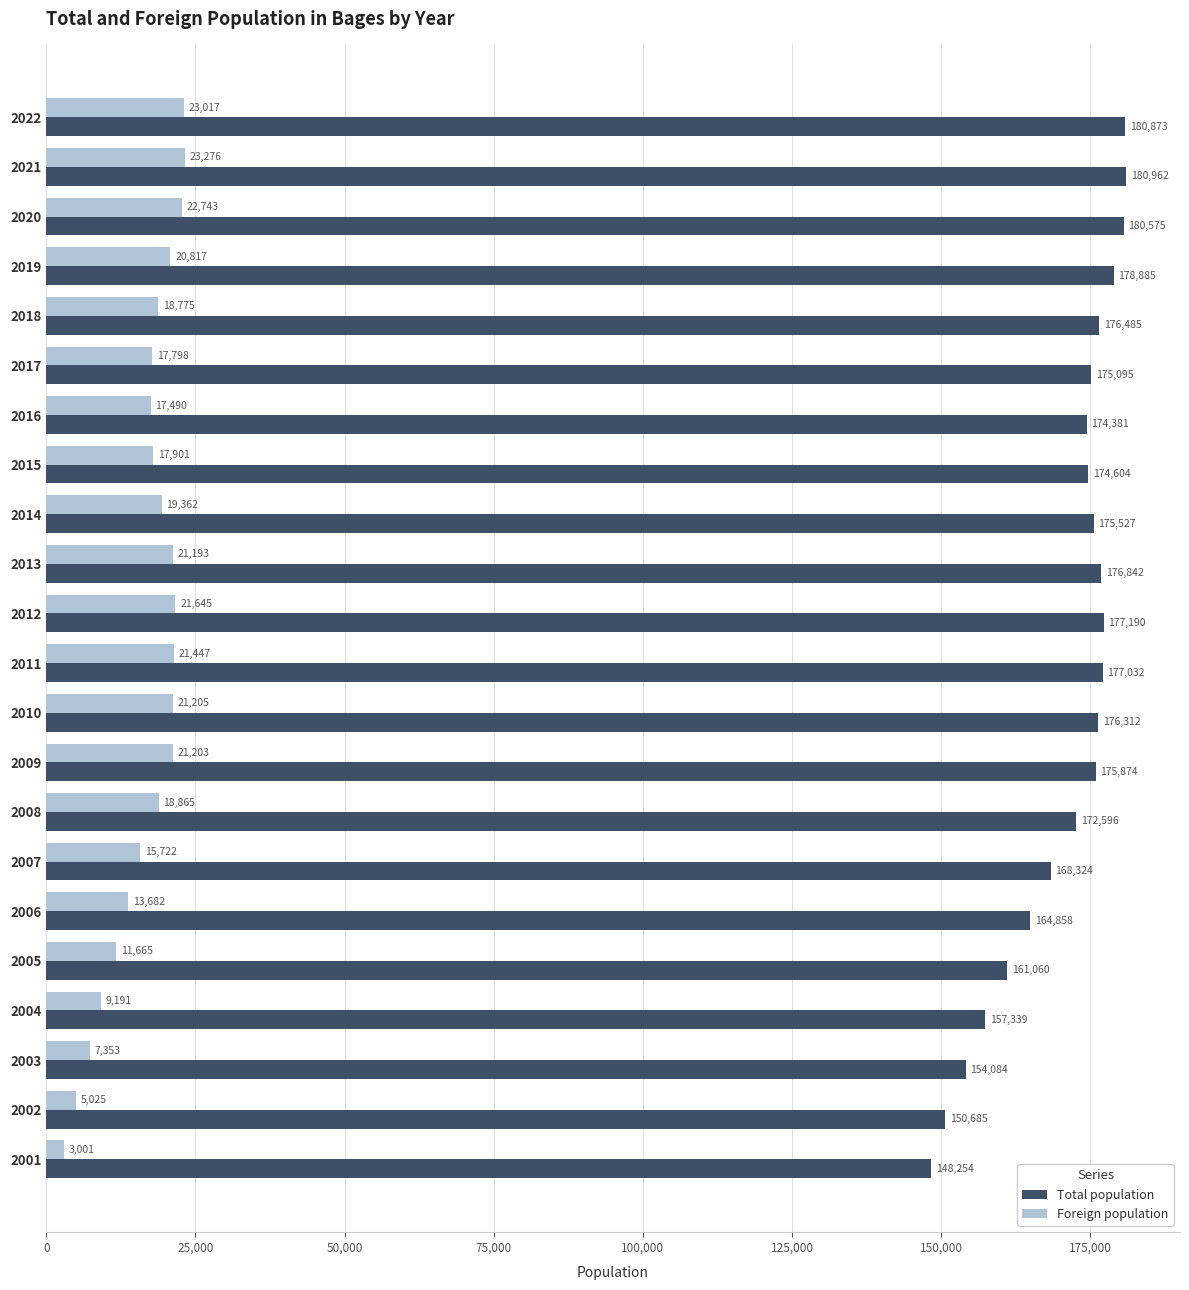

The Foreign population series shows 28955 at 2008. True or false?

False